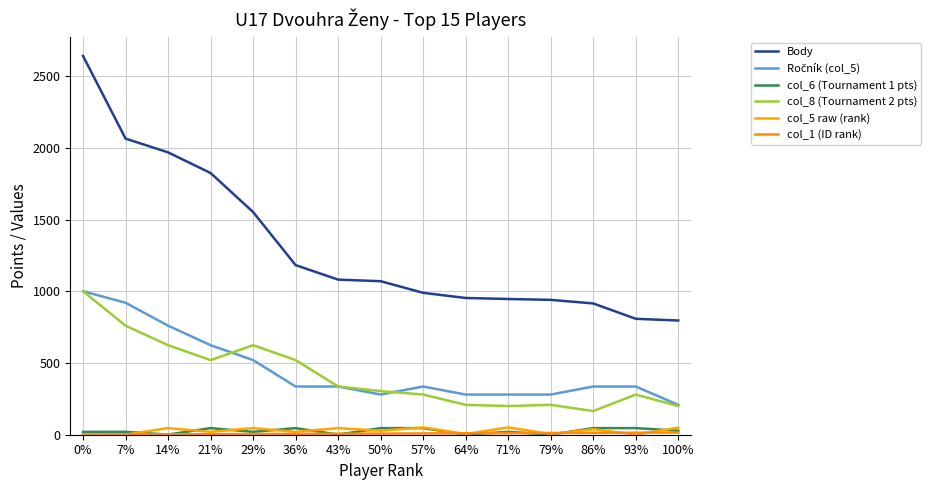

What is the difference between the col_1 (ID rank) values at 86% and 93%?

1